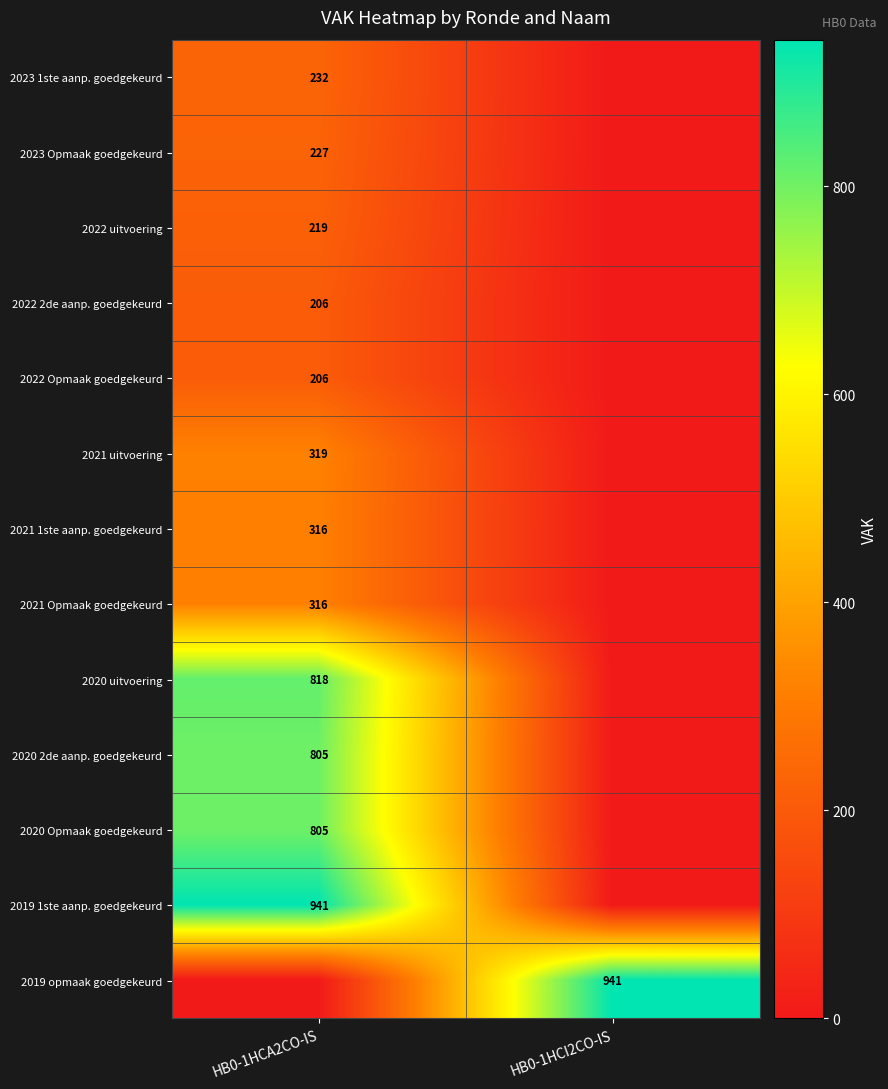

True or false: 2019 1ste aanp. goedgekeurd has a value of 315 at HB0-1HCA2CO-IS.

False